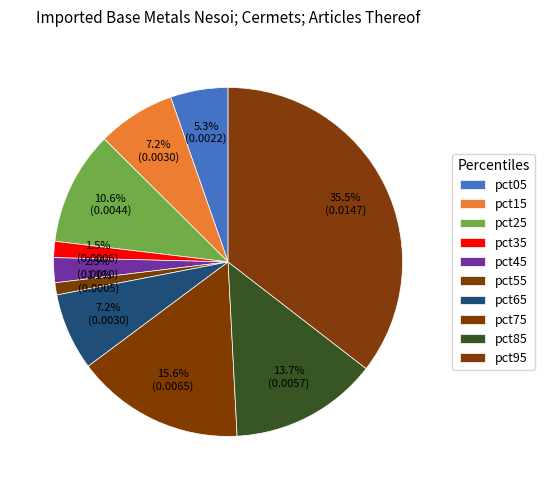

Does any single category account for the majority?

No